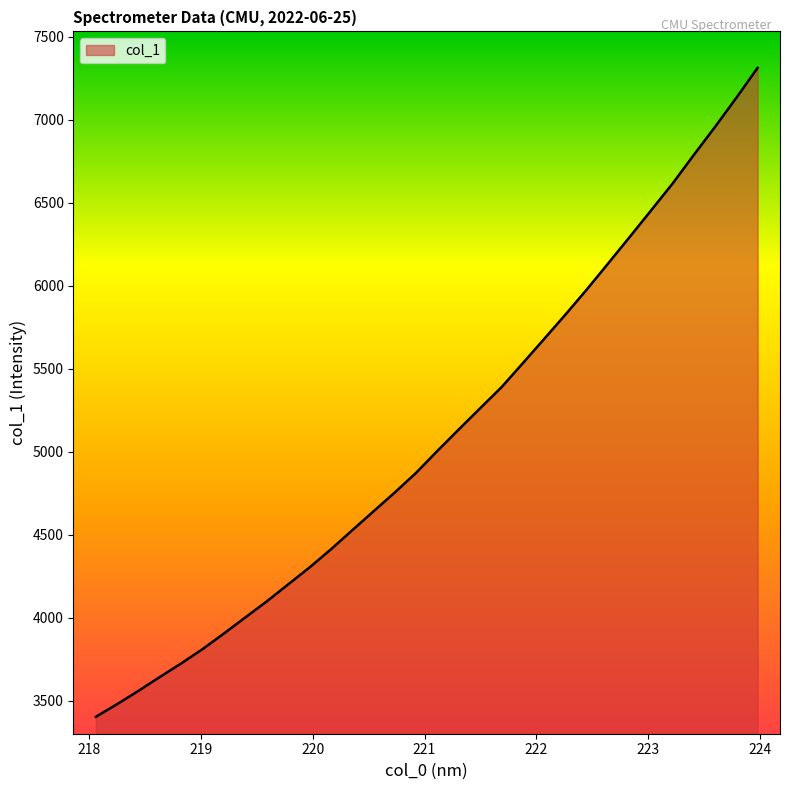

What is the maximum value shown in the chart?

7313.1